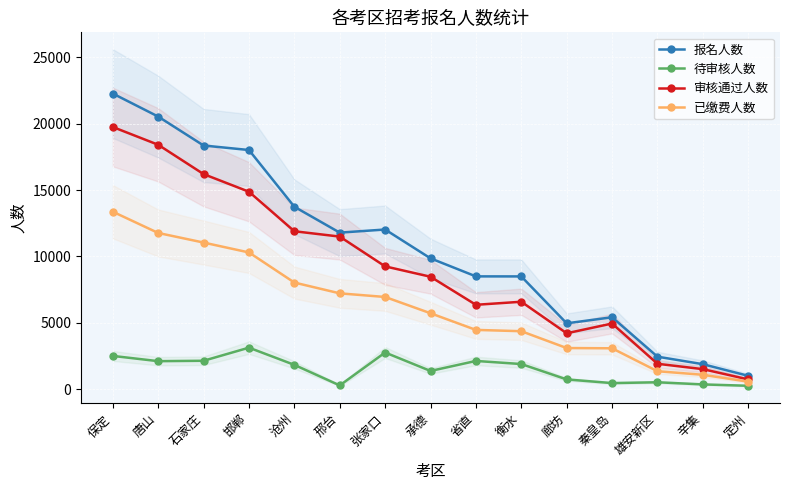

How many lines are shown in the chart?

4